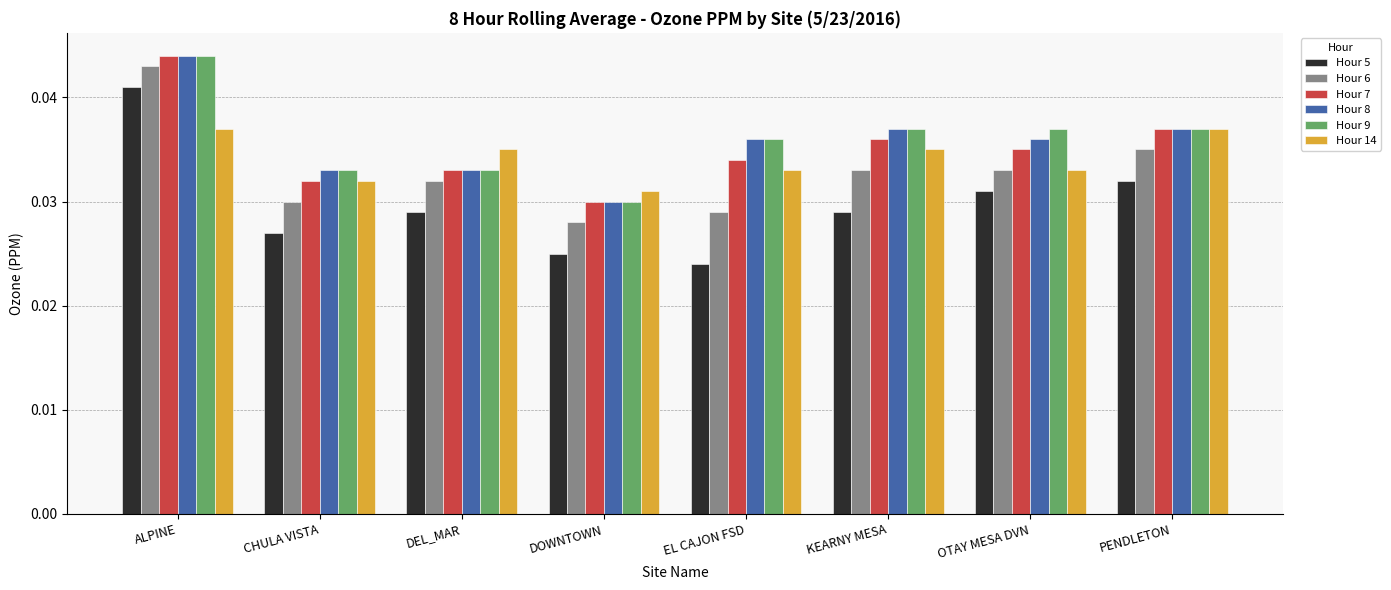

At which label is Hour 14 closest to 0?

DOWNTOWN